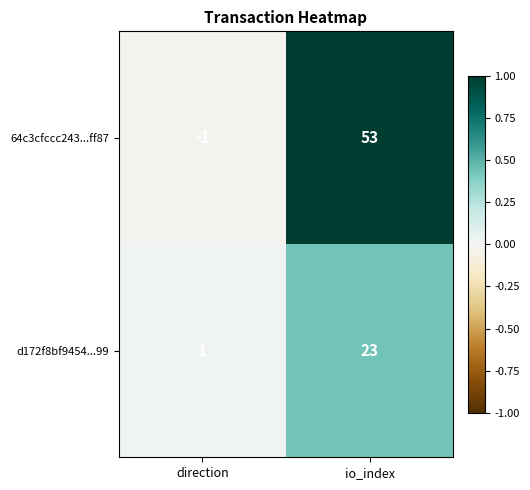

What is the sum of the d172f8bf9454...99 values at io_index and direction?

24